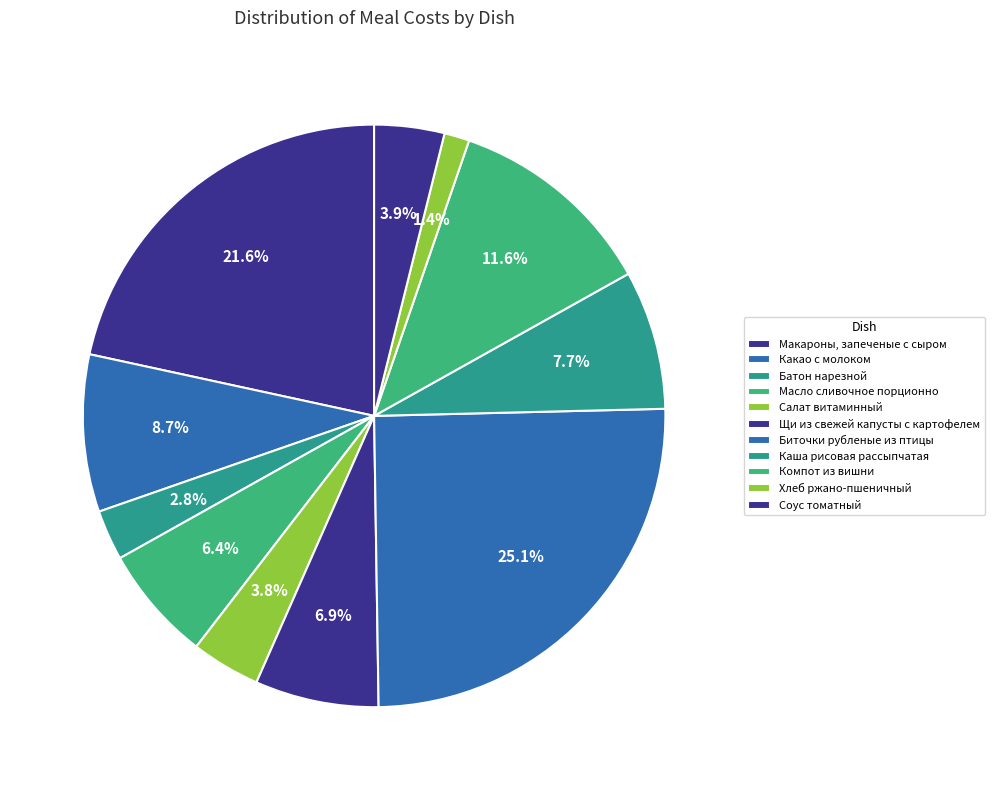

How much of the chart is everything except Соус томатный?

96.1%